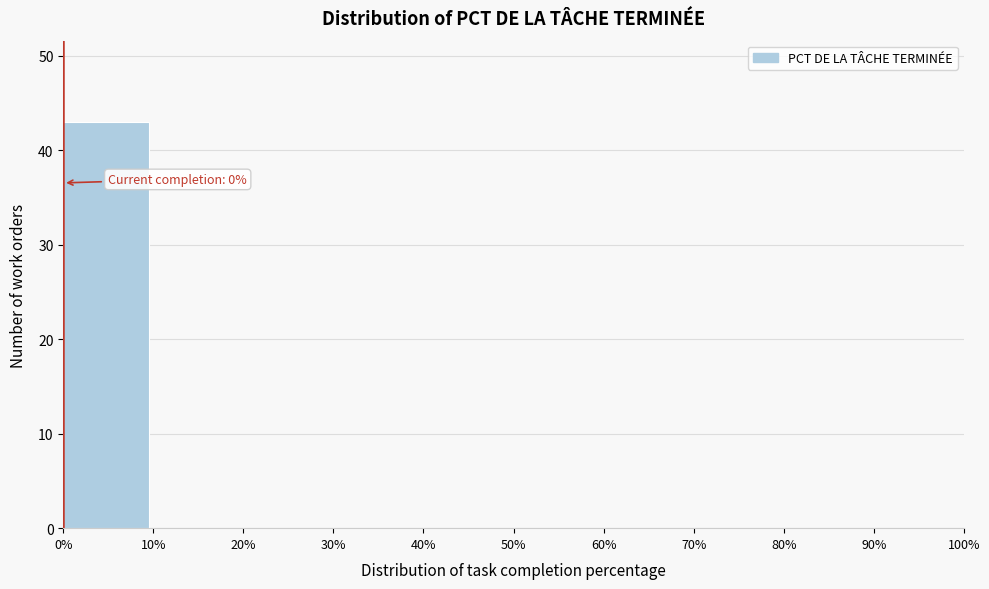

Over which range of the x-axis is the bar tallest?

0% to 10%